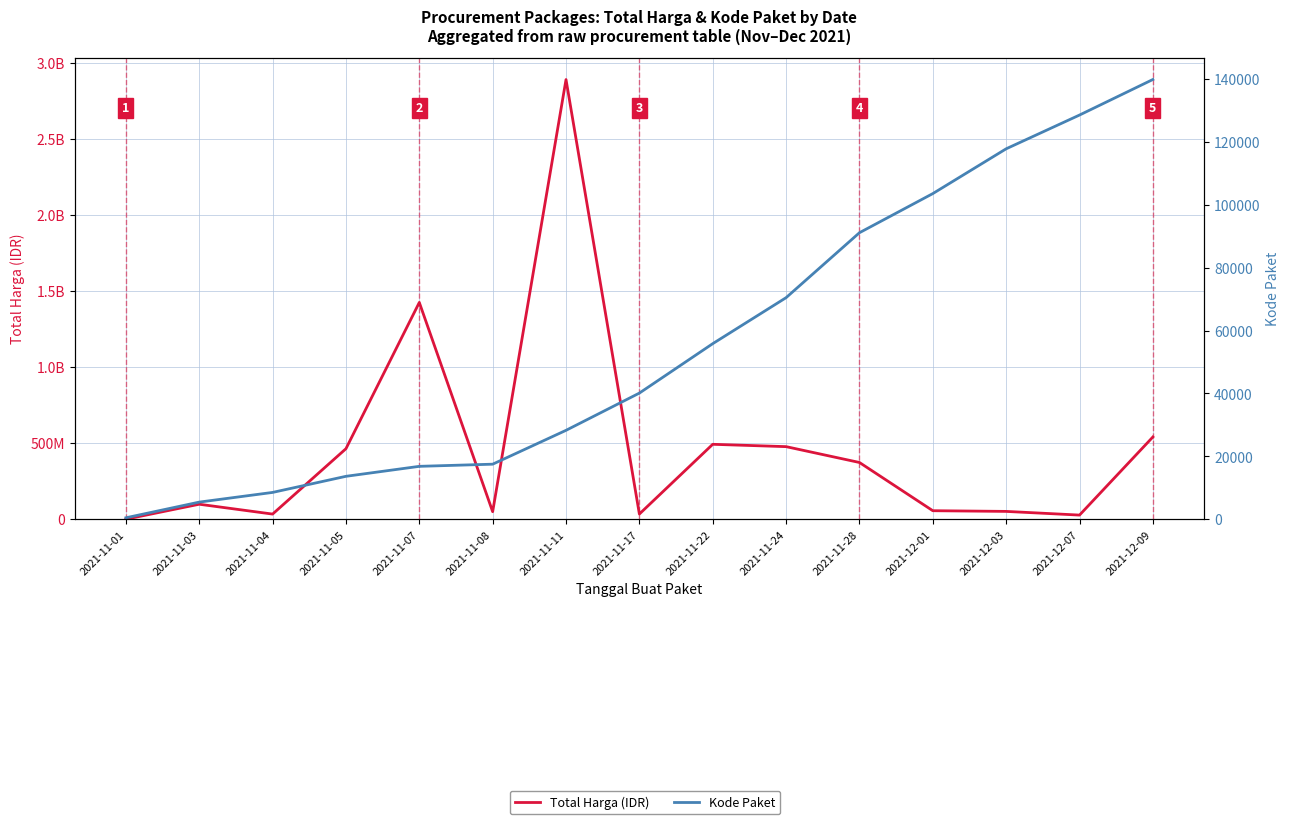

Between 2021-11-08 and 2021-12-03, which is larger?

2021-12-03